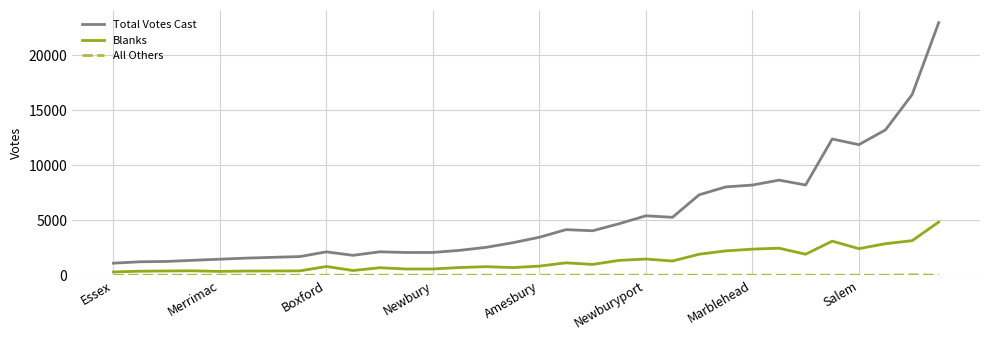

What is the maximum value shown in the chart?

22990